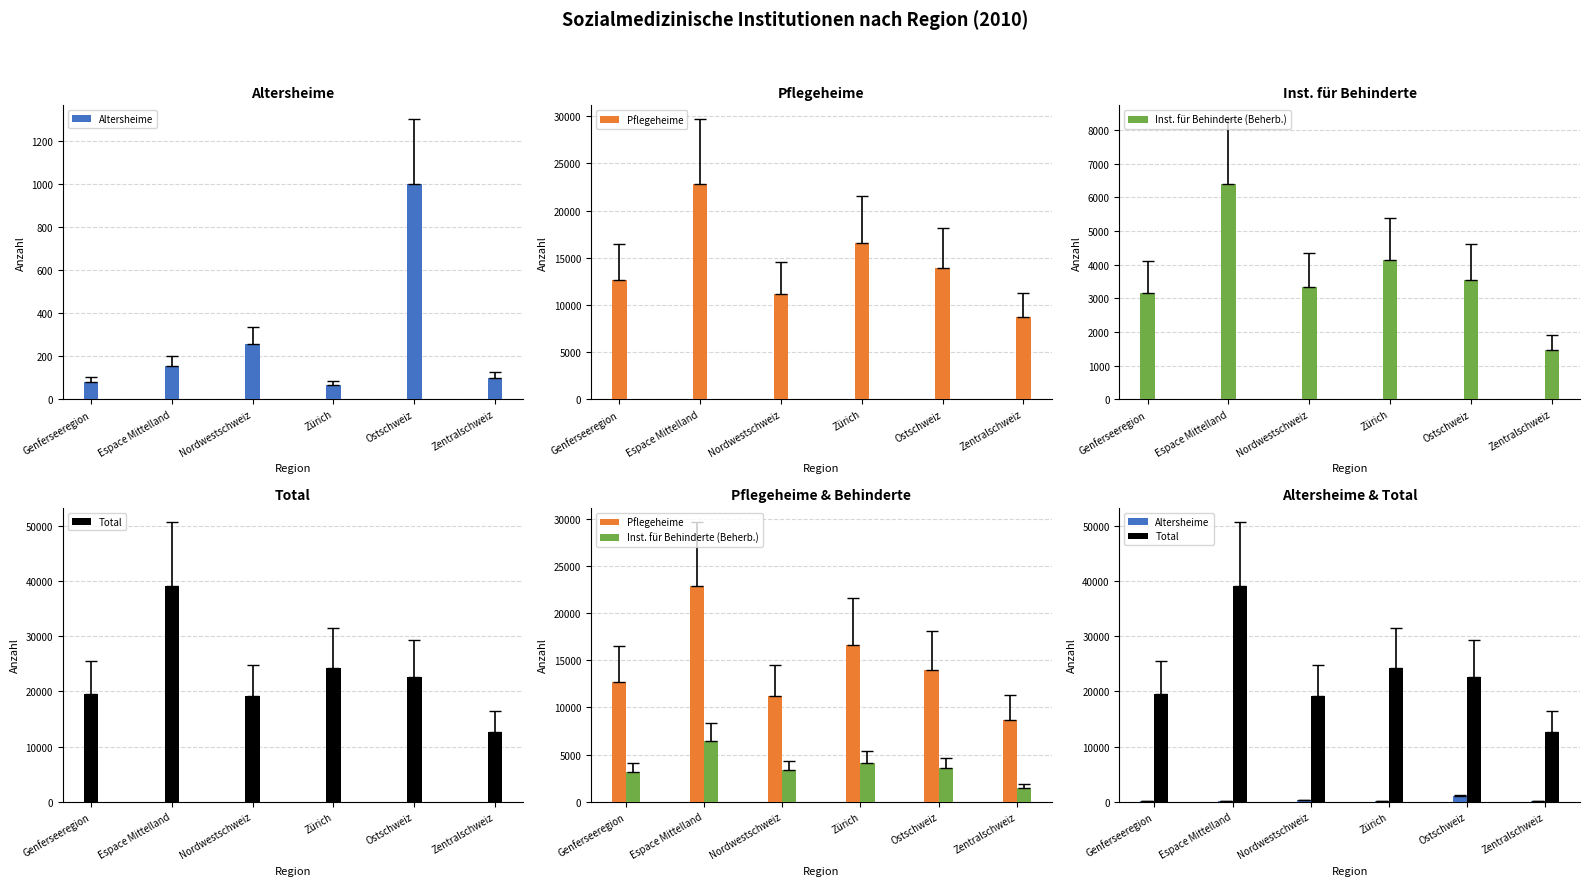

How many values in the Pflegeheime series are below 13966?

3